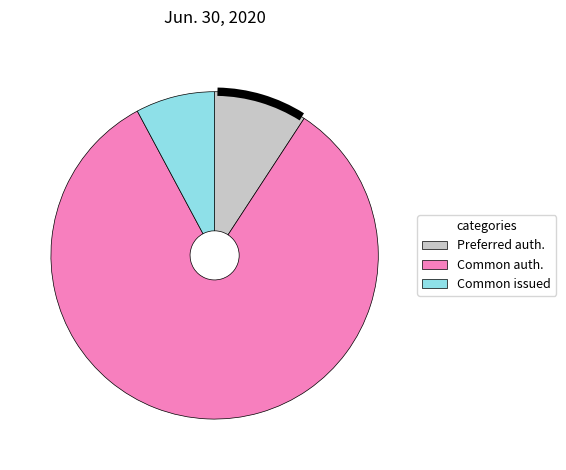

Is there any slice that represents more than half of the pie?

Yes